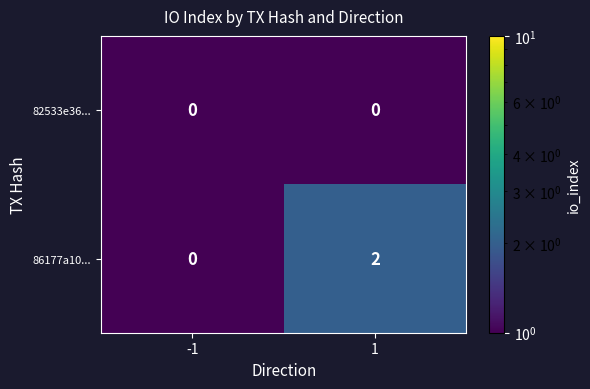

Is the value of 82533e36... at 1 greater than the value of 86177a10... at 1?

No